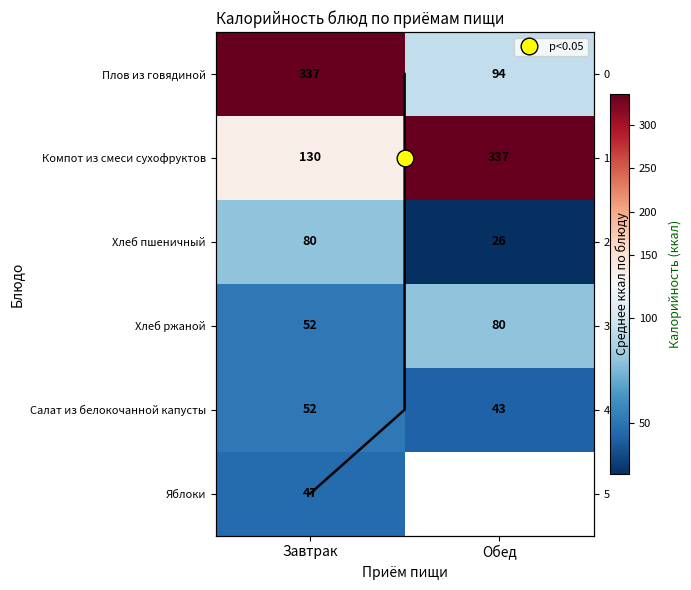

What is the difference between the maximum and minimum values in the Салат из белокочанной капусты series?

9.0